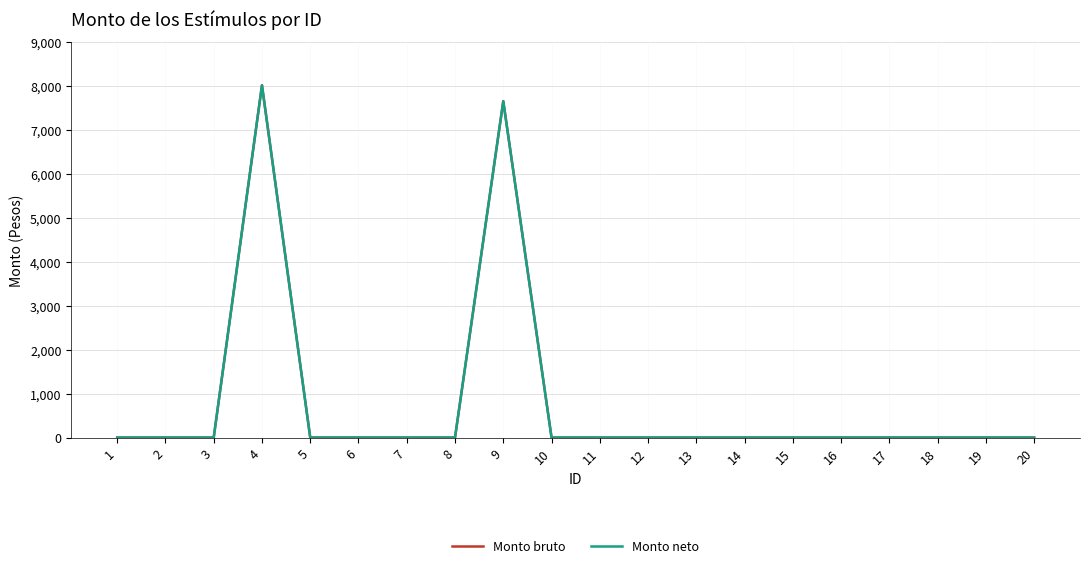

Is this an area chart (filled region under the line)?

No